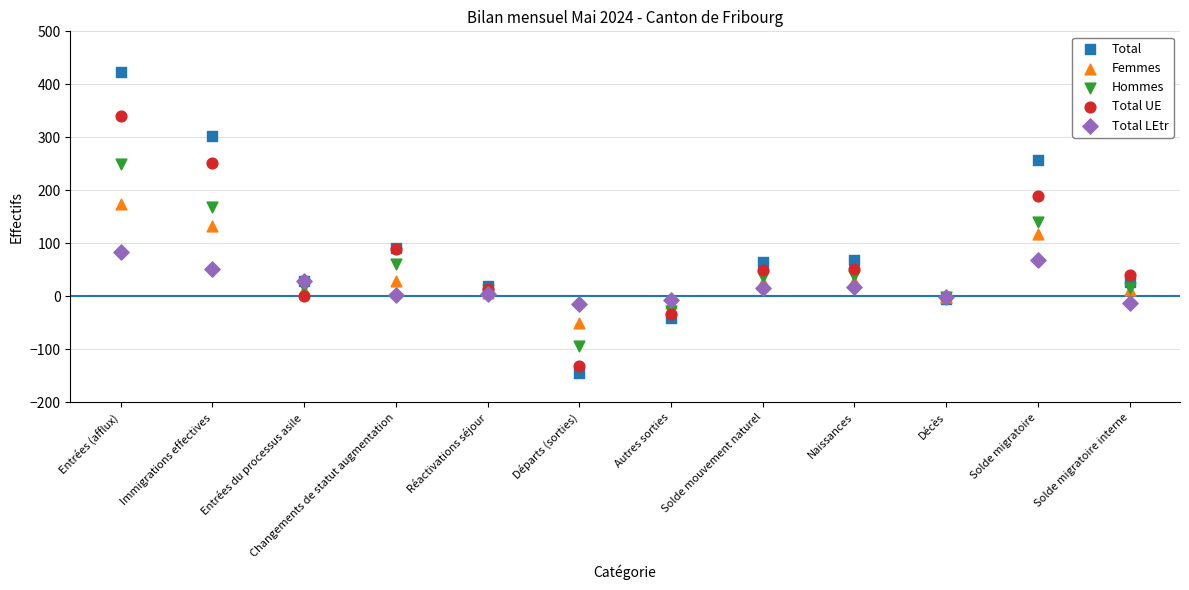

Which series has the largest Y range (max minus min)?

Total